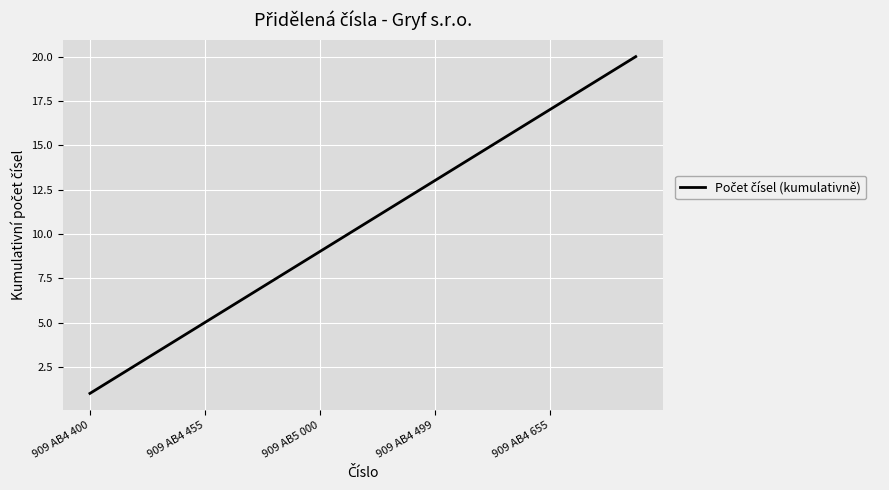

Reading right to left, extract all data points from this chart.

20	19	18	17	16	15	14	13	12	11	10	9	8	7	6	5	4	3	2	1